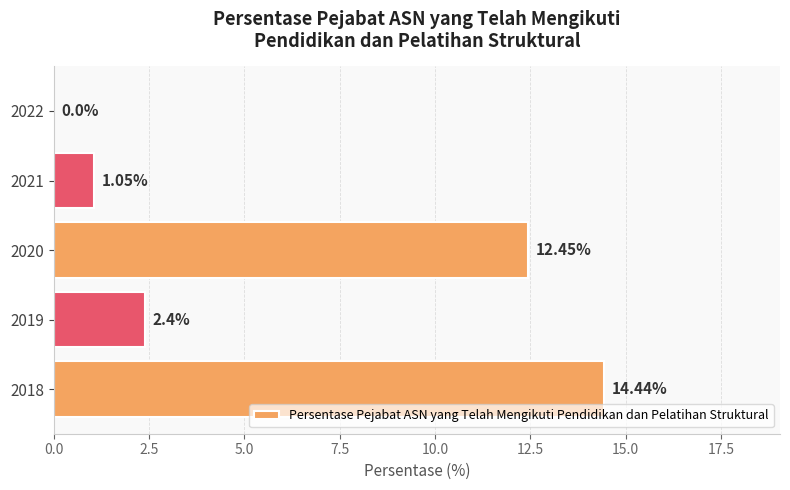

How many values exceed 2?

3